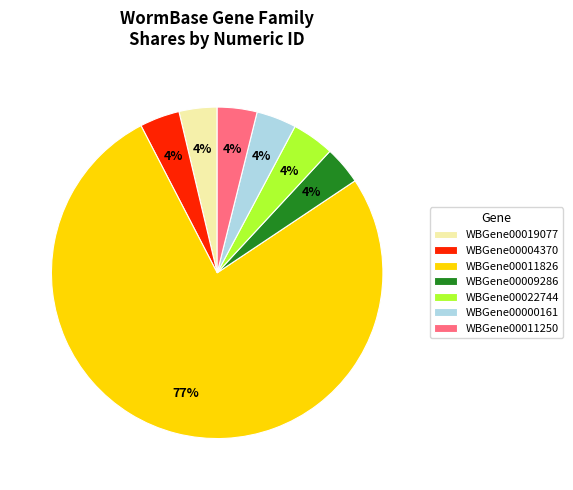

To the nearest percent, what is the combined percentage of WBGene00011250 and WBGene00000161?

8%